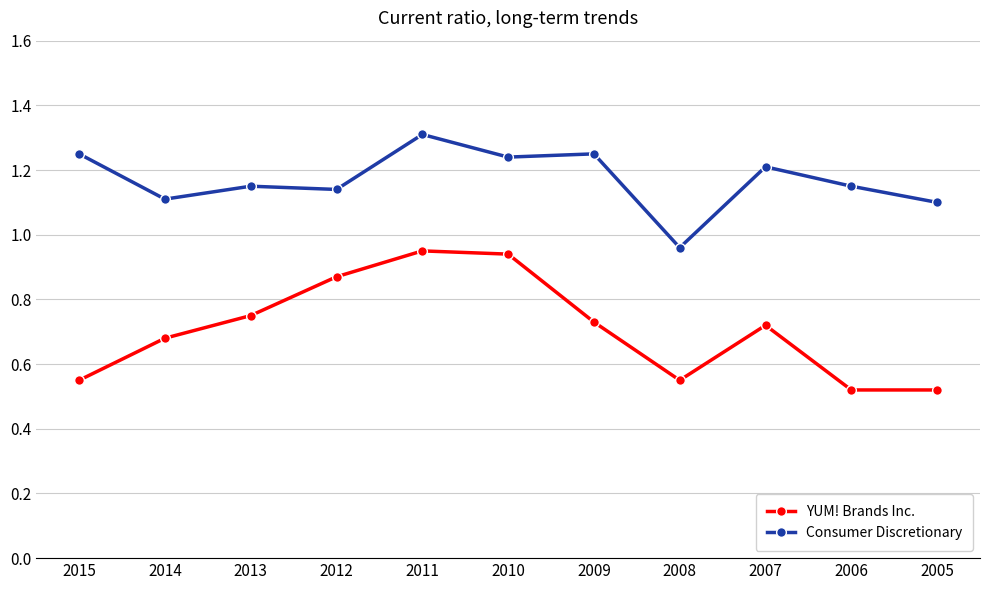

True or false: Consumer Discretionary has more than 0 points higher than both neighbors.

True